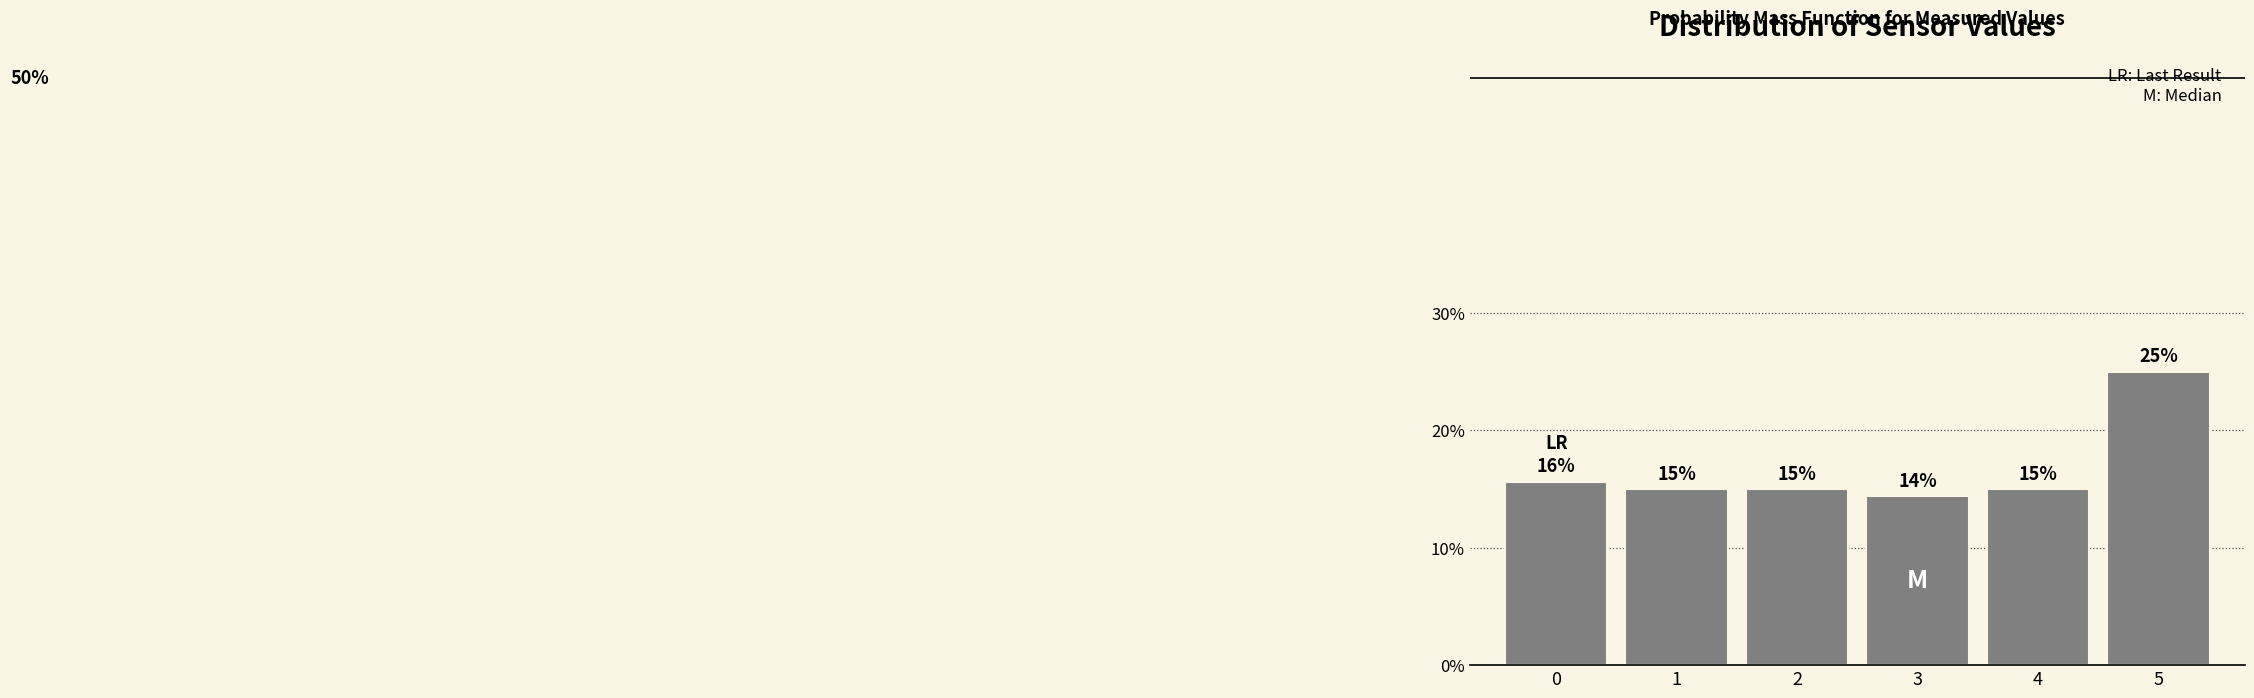

Which has a higher value, 5 or 4?

5